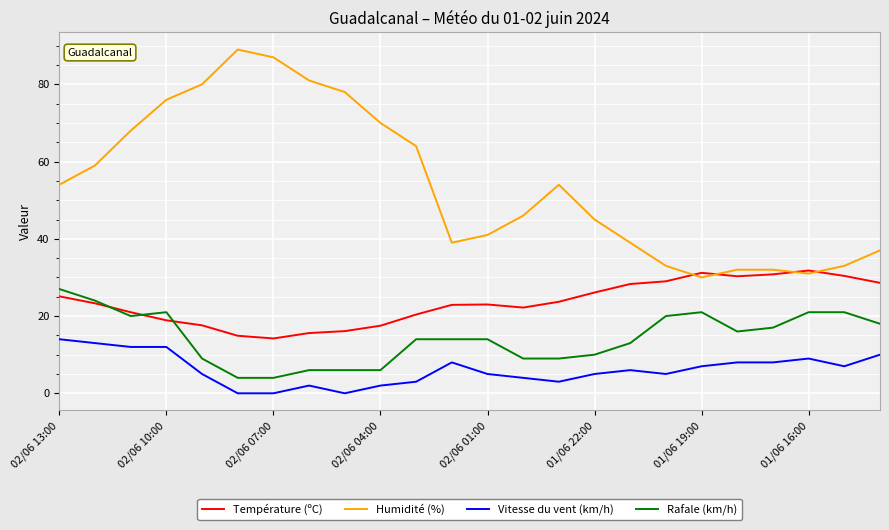

In Température (ºC), how many points are lower than both neighbors (excluding endpoints)?

3